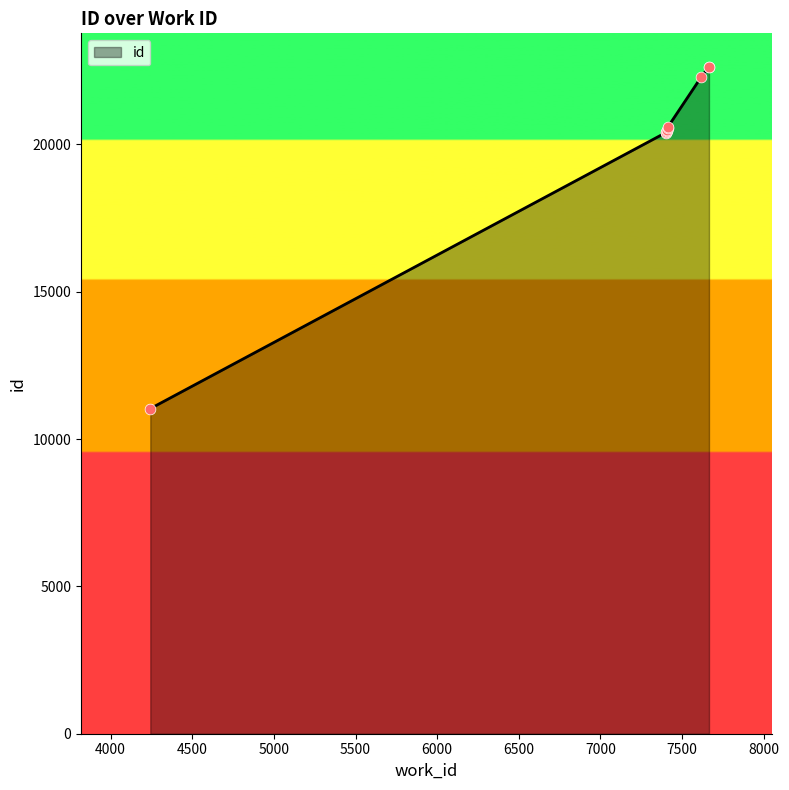

What is the change in value from 7619 to 7665?

+336